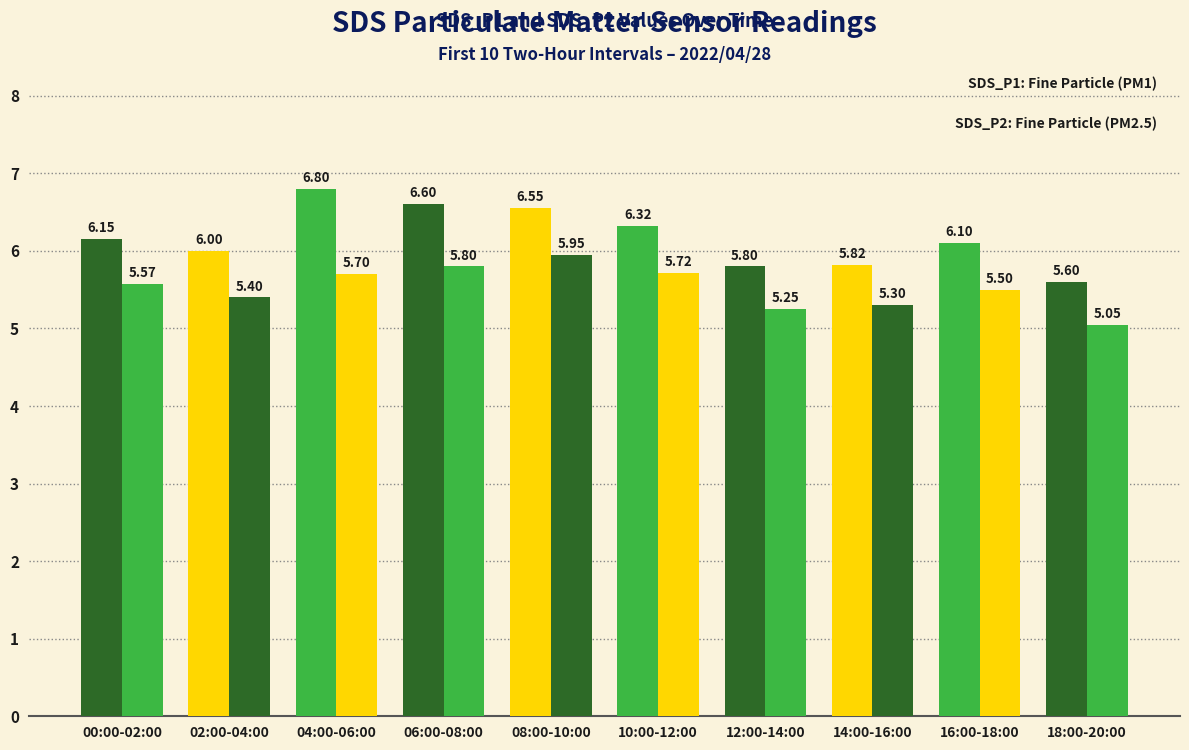

Reading left to right, list all the values displayed in this chart.

SDS_P1: 00:00-02:00=6.2	02:00-04:00=6.0	04:00-06:00=6.8	06:00-08:00=6.6	08:00-10:00=6.5	10:00-12:00=6.3	12:00-14:00=5.8	14:00-16:00=5.8	16:00-18:00=6.1	18:00-20:00=5.6
SDS_P2: 00:00-02:00=5.6	02:00-04:00=5.4	04:00-06:00=5.7	06:00-08:00=5.8	08:00-10:00=6.0	10:00-12:00=5.7	12:00-14:00=5.2	14:00-16:00=5.3	16:00-18:00=5.5	18:00-20:00=5.0